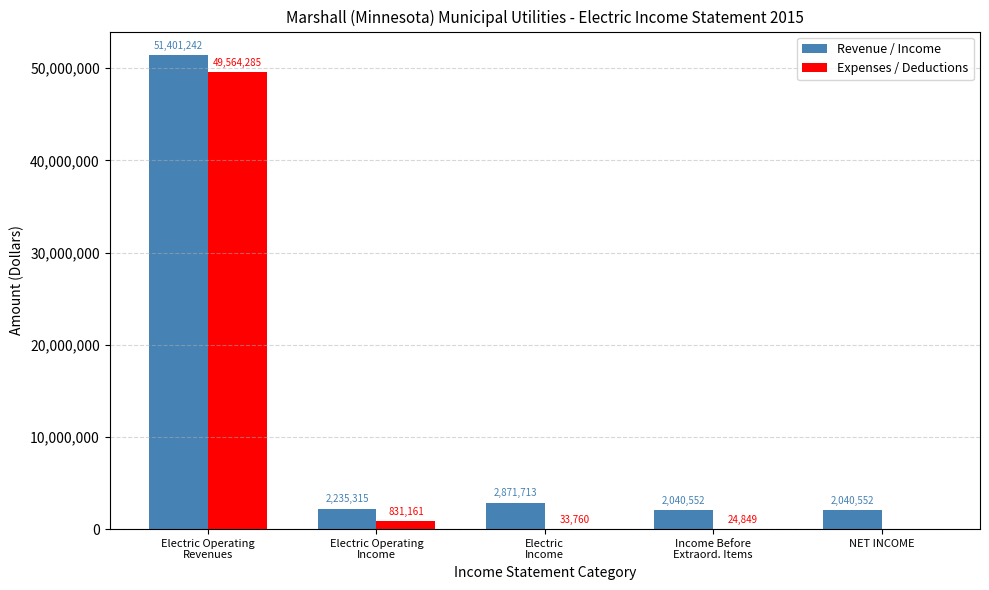

What is the sum of all Expenses / Deductions values?

50454055